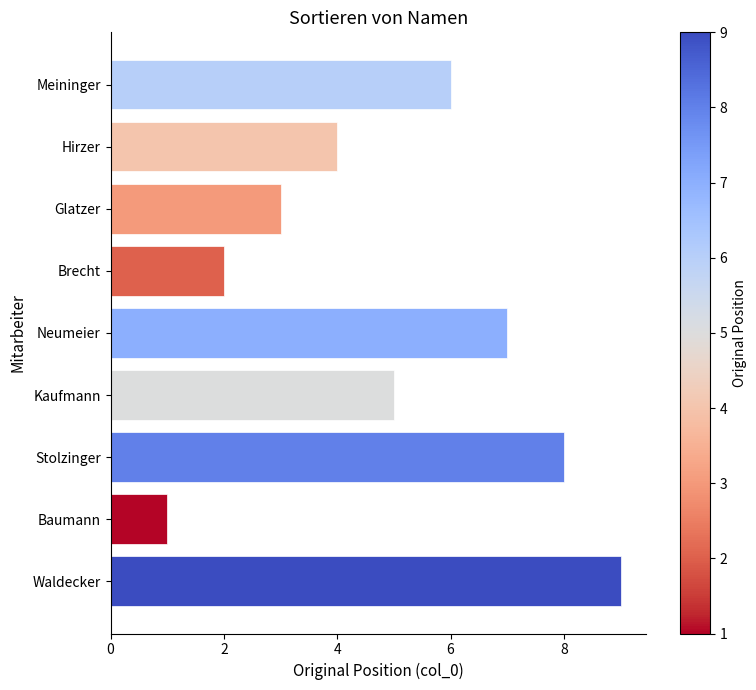

Rank the categories by value from highest to lowest.

Waldecker, Stolzinger, Neumeier, Meininger, Kaufmann, Hirzer, Glatzer, Brecht, Baumann